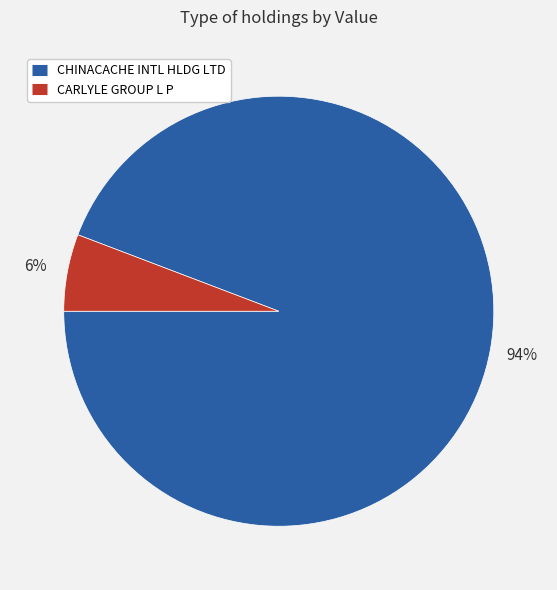

Do CHINACACHE INTL HLDG LTD and CARLYLE GROUP L P together represent more than half of the pie?

Yes